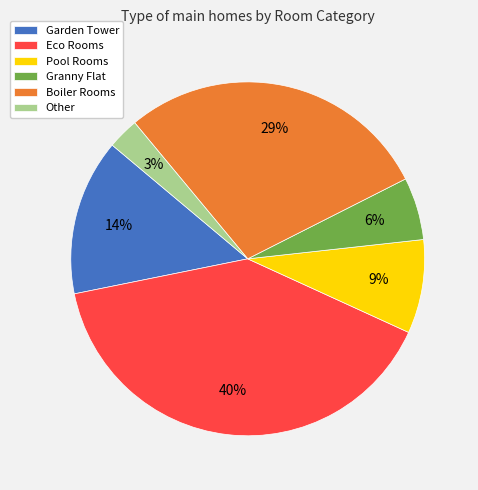

To the nearest percent, what portion does Other represent?

3%